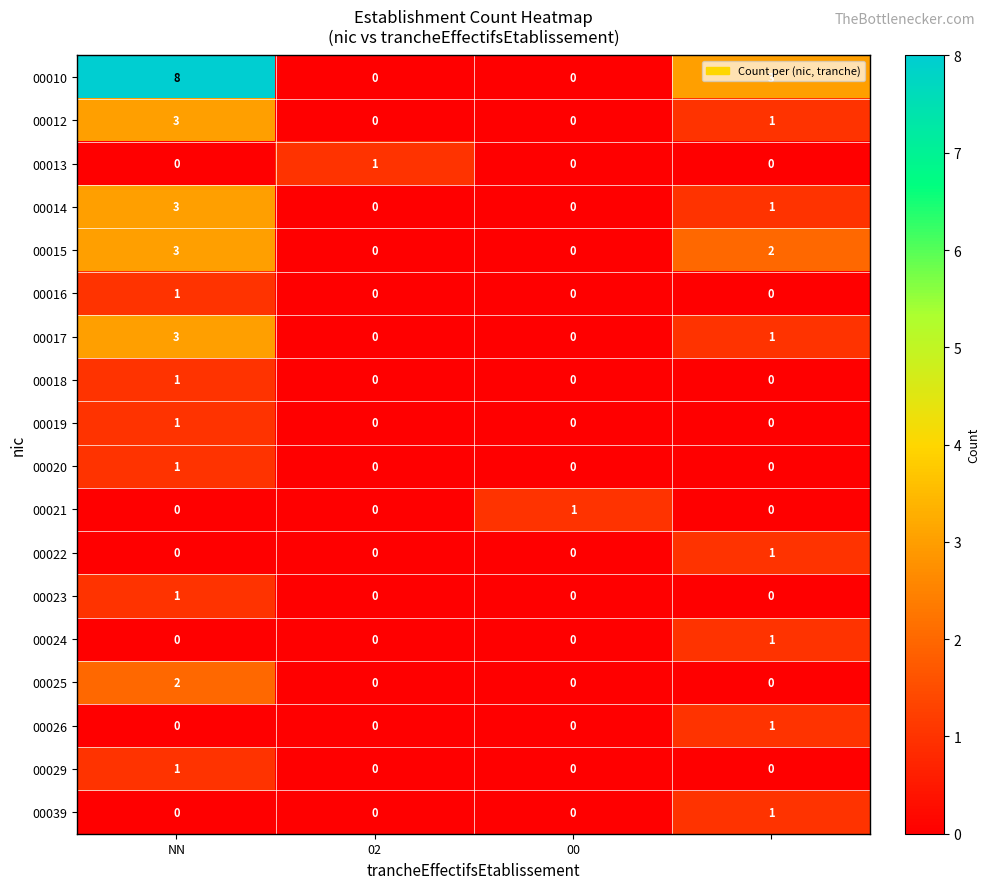

Which series has the largest range (max minus min)?

00010